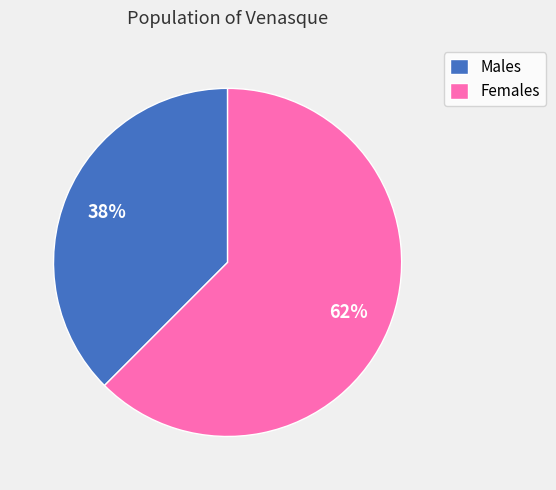

Count the number of slices in the pie.

2